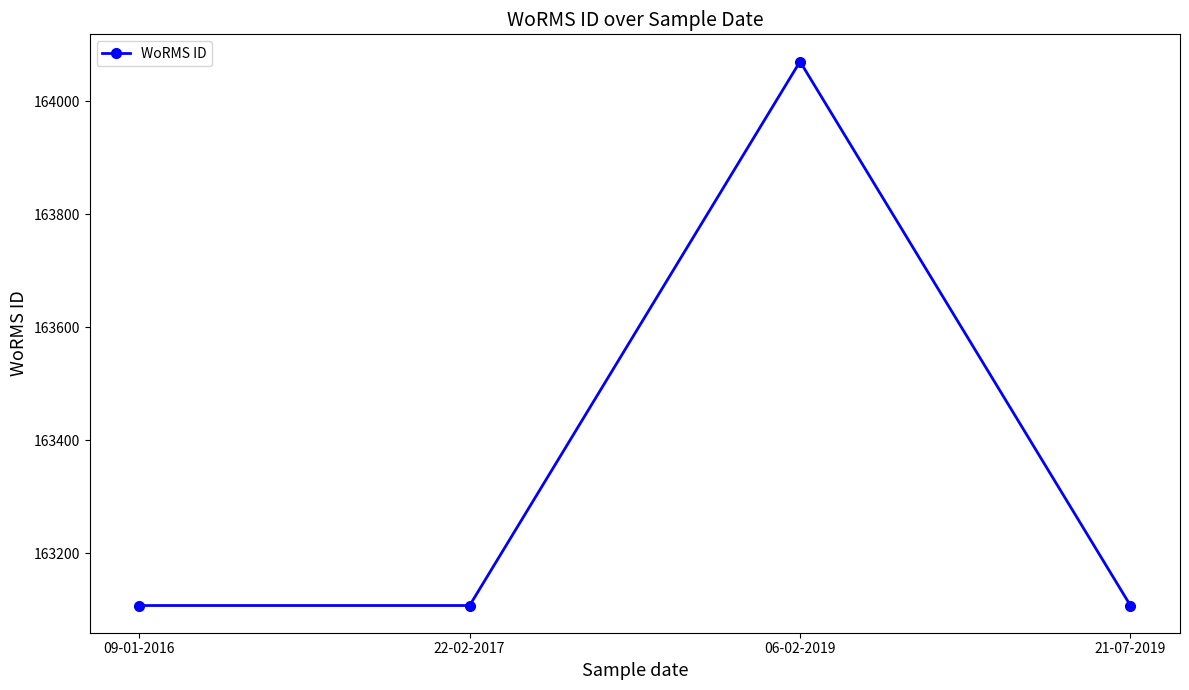

What is the approximate value at 21-07-2019?

163108